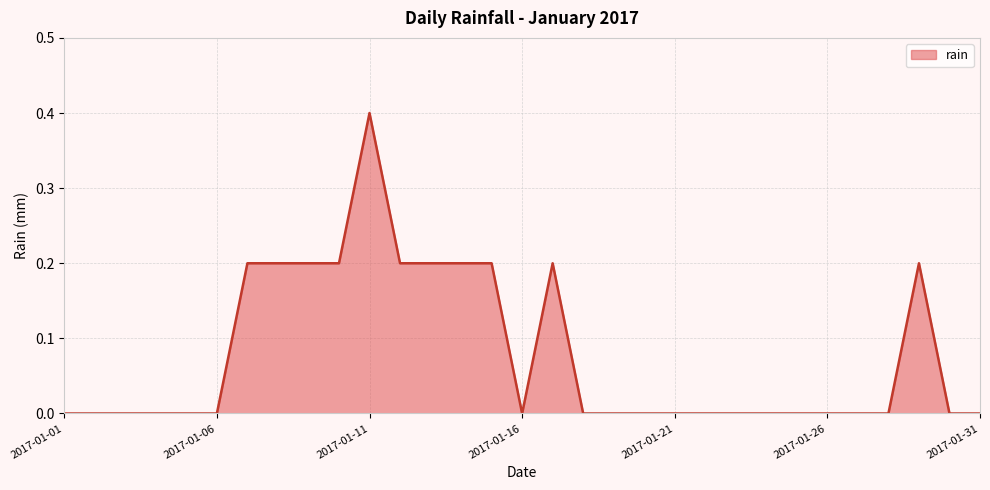

Where is the first local minimum?

2017-01-16